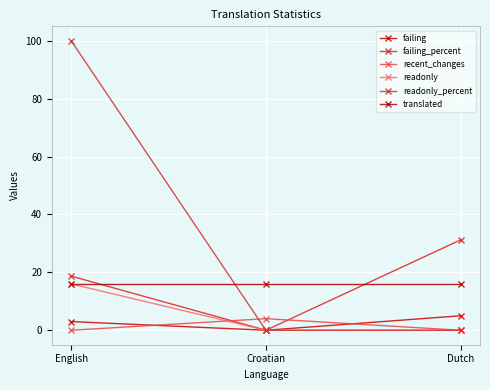

Rank the categories by translated value from highest to lowest.

English, Croatian, Dutch